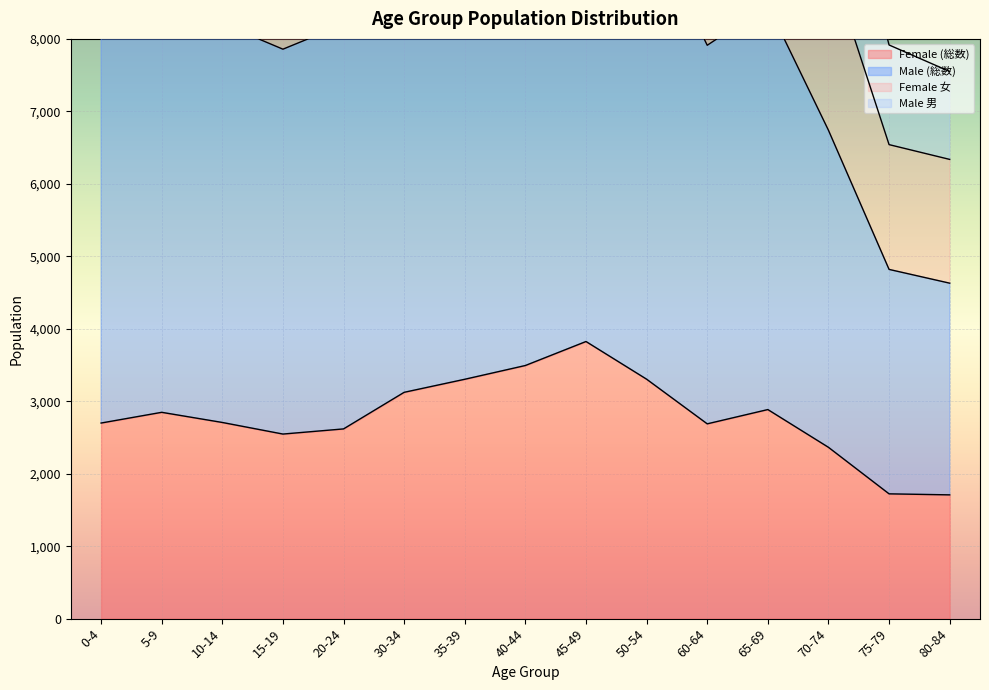

What is the lowest value of the Female (総数) series?

1708